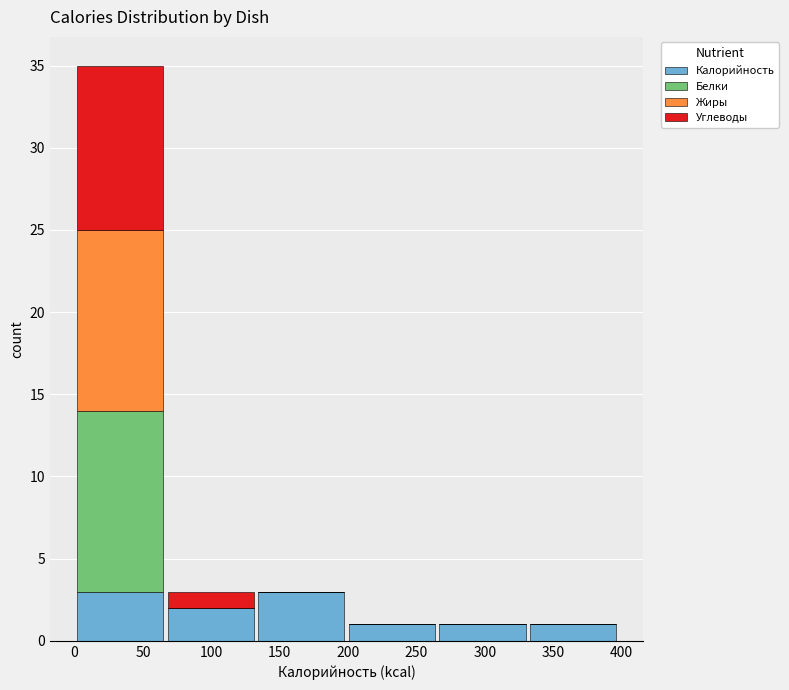

What is the total height of the stacked bar covering 0 to 65 on the x-axis? Neither the bar edges nor the heights are printed on the chart, so give them approximately, as read against the axes.

35